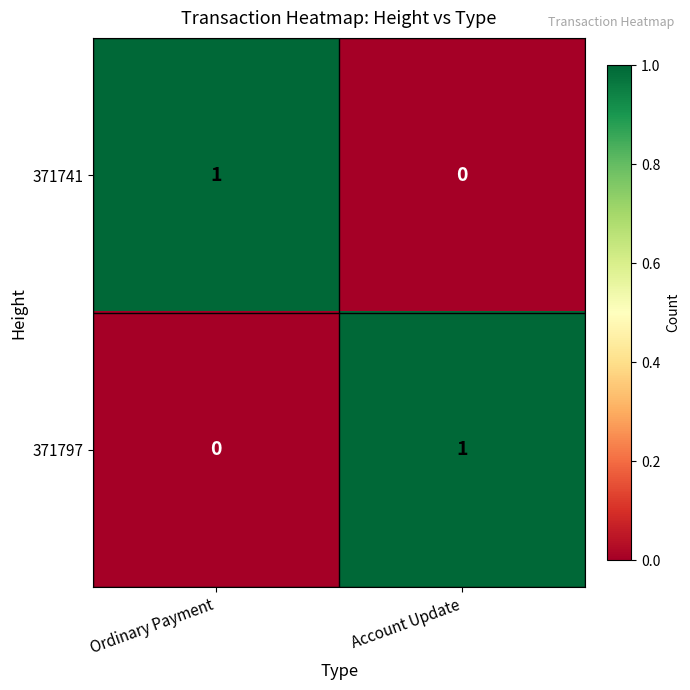

What is the total value across all series at Ordinary Payment?

1